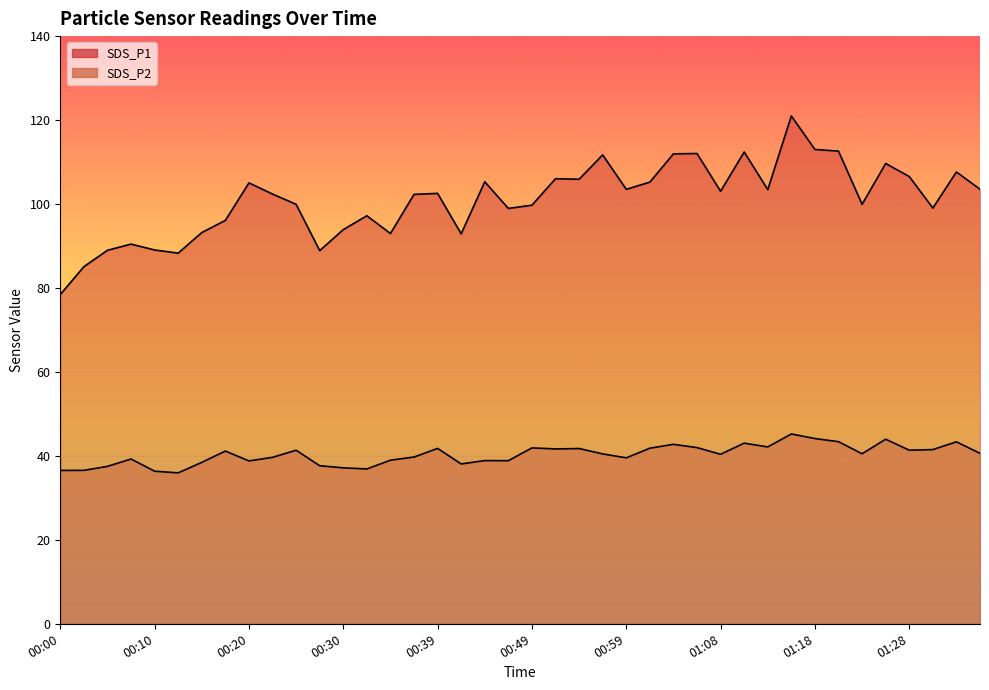

Reading left to right, extract all data points from this chart.

SDS_P1: 00:00=78.4	00:03=85.1	00:05=89.0	00:08=90.5	00:10=89.0	00:13=88.3	00:15=93.2	00:17=96.1	00:20=105.0	00:22=102.4	00:25=99.9	00:27=88.9	00:30=93.9	00:32=97.2	00:34=93.0	00:37=102.3	00:39=102.5	00:42=92.9	00:44=105.3	00:47=99.0	00:49=99.7	00:51=106.0	00:54=105.9	00:56=111.7	00:59=103.5	01:01=105.2	01:04=112.0	01:06=112.0	01:08=103.0	01:11=112.4	01:13=103.4	01:16=121.0	01:18=113.0	01:21=112.6	01:23=99.9	01:26=109.7	01:28=106.5	01:30=99.0	01:33=107.6	01:35=103.5
SDS_P2: 00:00=36.5	00:03=36.5	00:05=37.5	00:08=39.2	00:10=36.4	00:13=36.0	00:15=38.5	00:17=41.1	00:20=38.8	00:22=39.6	00:25=41.4	00:27=37.6	00:30=37.1	00:32=36.9	00:34=39.0	00:37=39.7	00:39=41.8	00:42=38.1	00:44=38.9	00:47=38.9	00:49=41.9	00:51=41.6	00:54=41.8	00:56=40.5	00:59=39.5	01:01=41.8	01:04=42.8	01:06=42.0	01:08=40.4	01:11=43.0	01:13=42.1	01:16=45.2	01:18=44.1	01:21=43.4	01:23=40.5	01:26=44.0	01:28=41.4	01:30=41.5	01:33=43.4	01:35=40.6